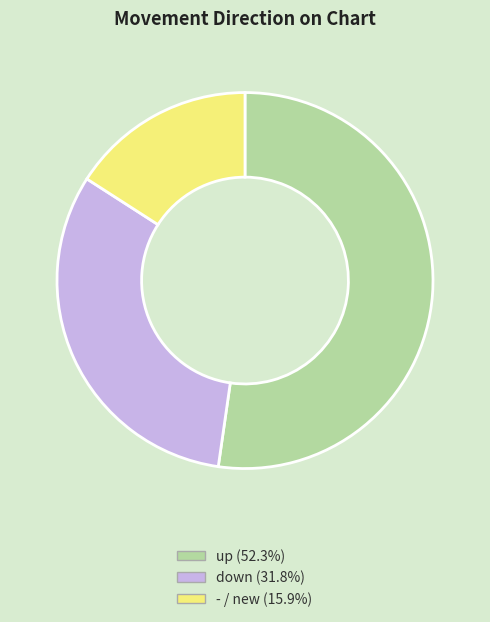

What is the ratio of the value at - to the value at down?

0.5